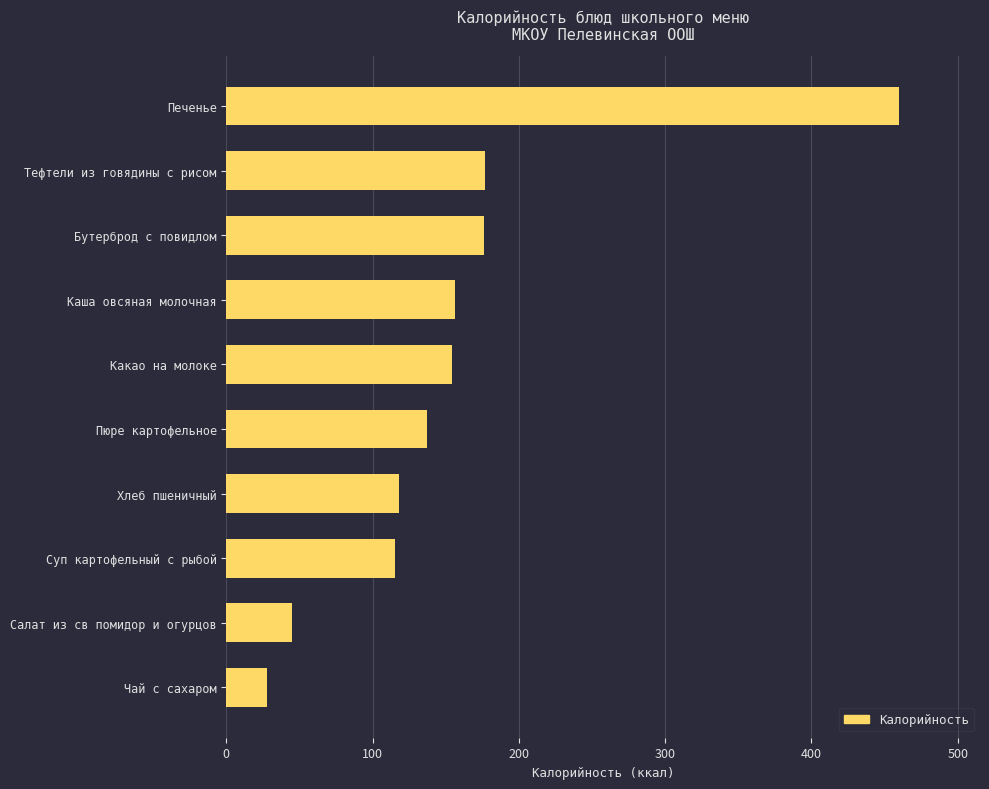

What is the change in value from Пюре картофельное to Тефтели из говядины с рисом?

+40